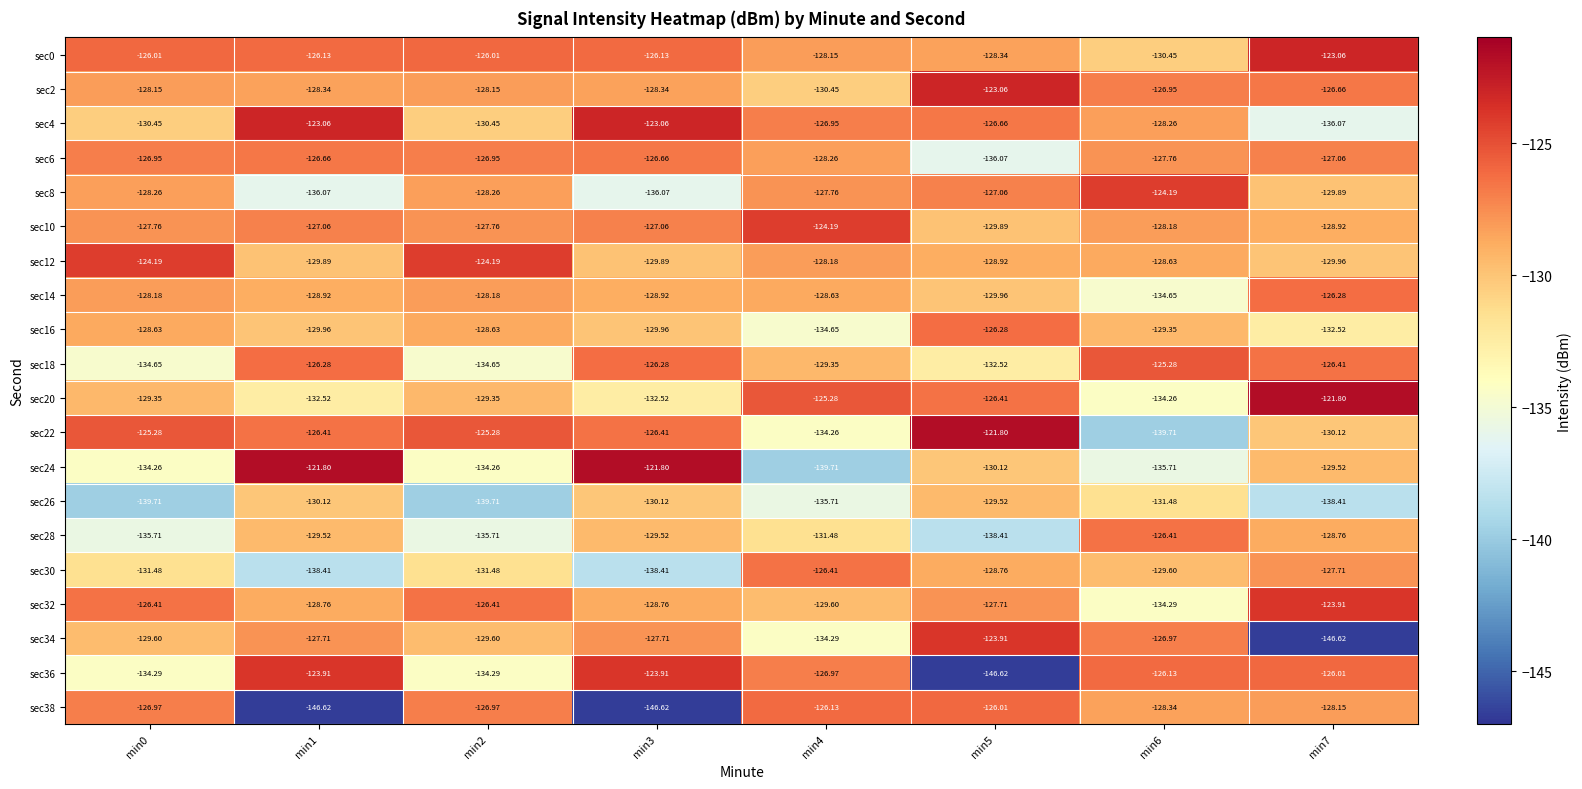

Is the value of sec28 at min6 greater than the value of sec26 at min1?

Yes